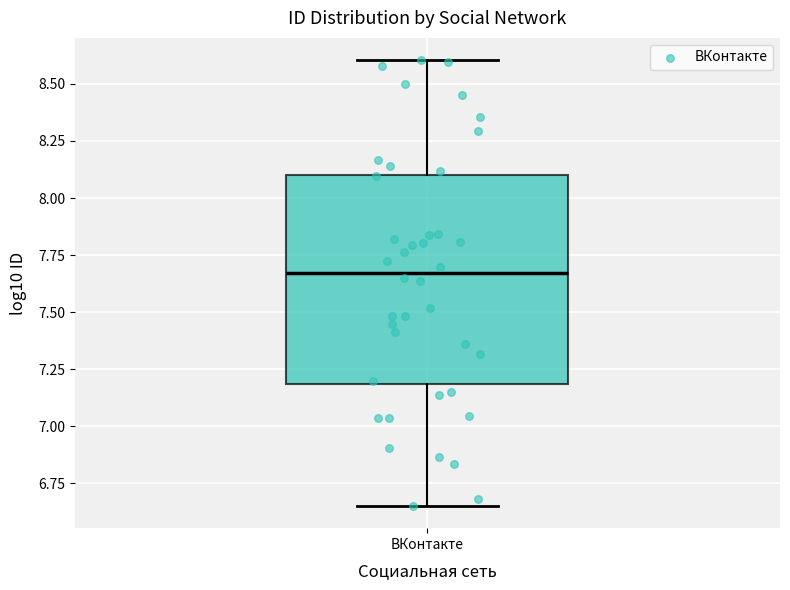

Transcribe this box plot: give where the median line is, the range the box spans, and where the two whiskers end, as read against the y-axis. The values are not printed on the chart, so give them approximately, as read against the axis.

median 7.65, box 7.20 to 8.10, whiskers 6.65 to 8.60